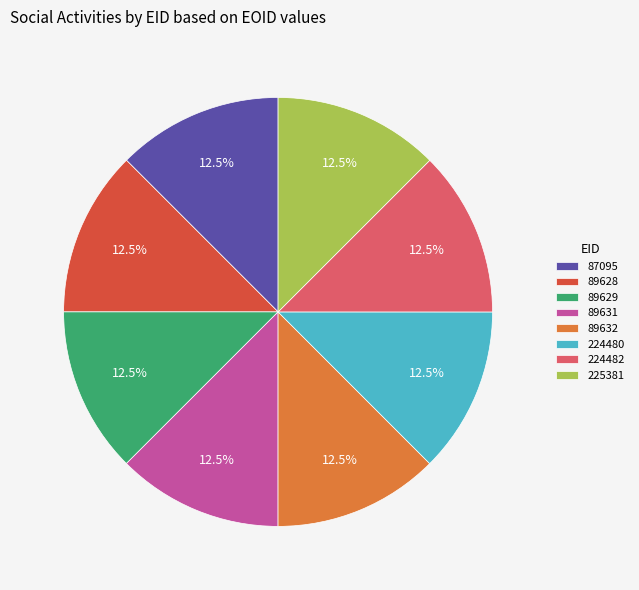

Is it true that 89631 is 18% of the pie?

False